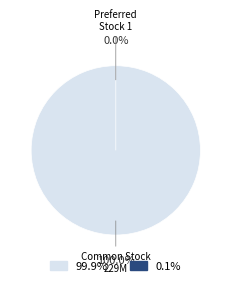

Does Common Stock, shares outstanding account for over 50% of the chart?

Yes